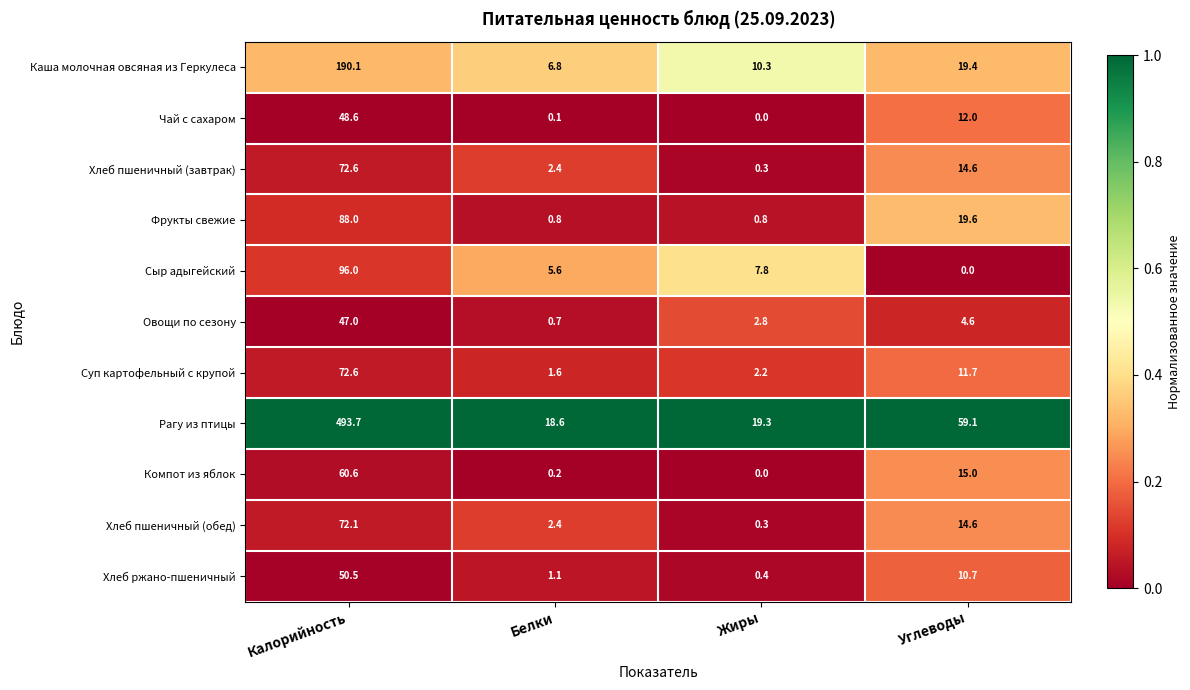

Where is Компот из яблок nearest to the value 30?

Углеводы